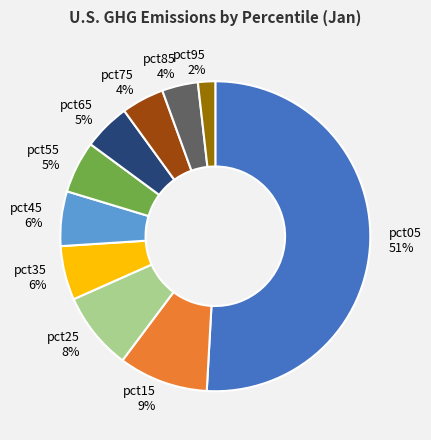

Do pct95 and pct15 together represent more than half of the pie?

No